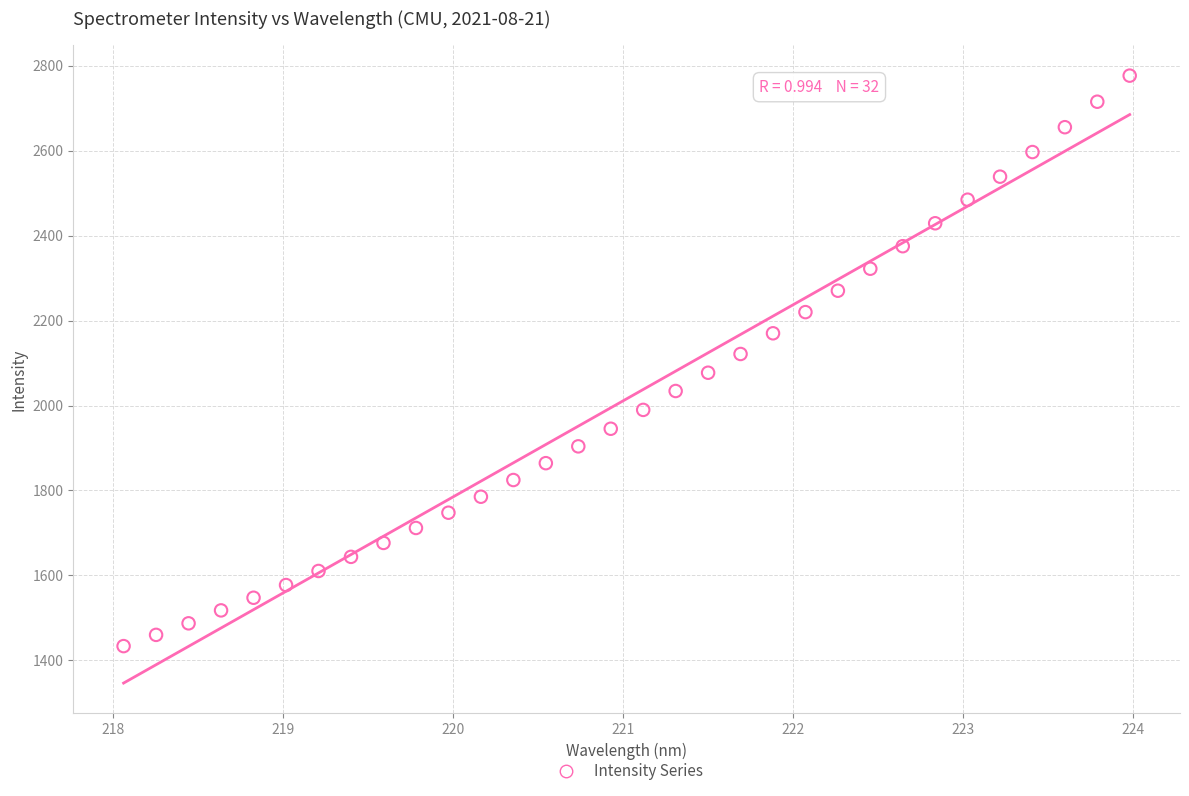

What is the range of X values (max minus min)?

5.9